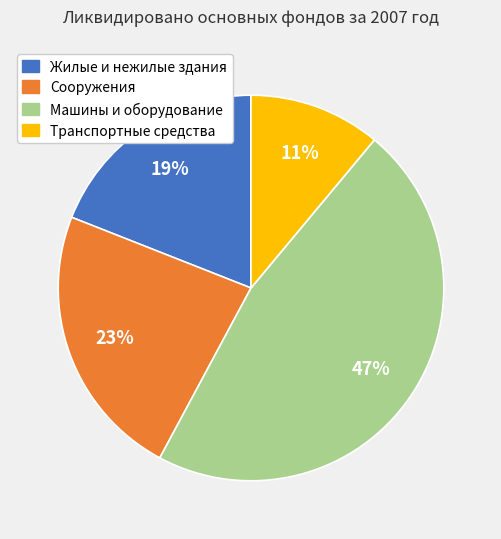

To the nearest percent, what is the difference between the Транспортные средства and Сооружения slice percentages?

12%